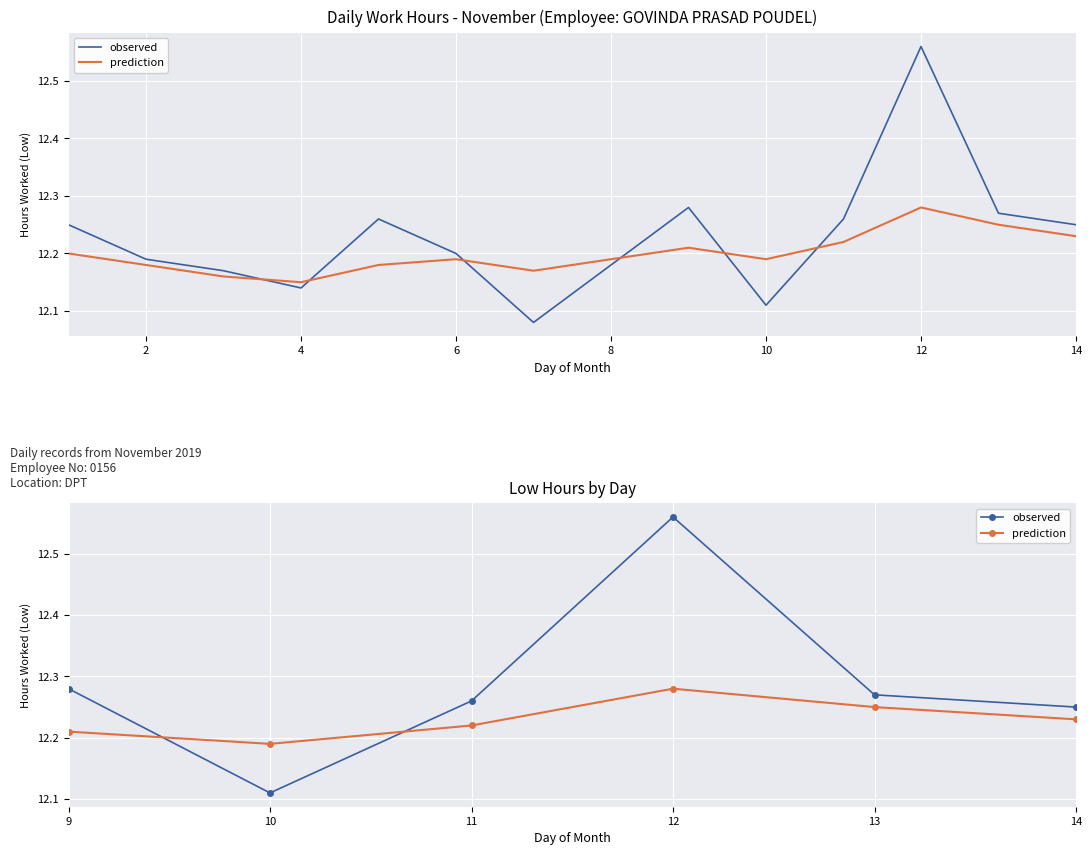

Reading left to right, extract all data points from this chart.

observed: 12.3	12.1	12.3	12.6	12.3	12.2
prediction: 12.2	12.2	12.2	12.3	12.2	12.2